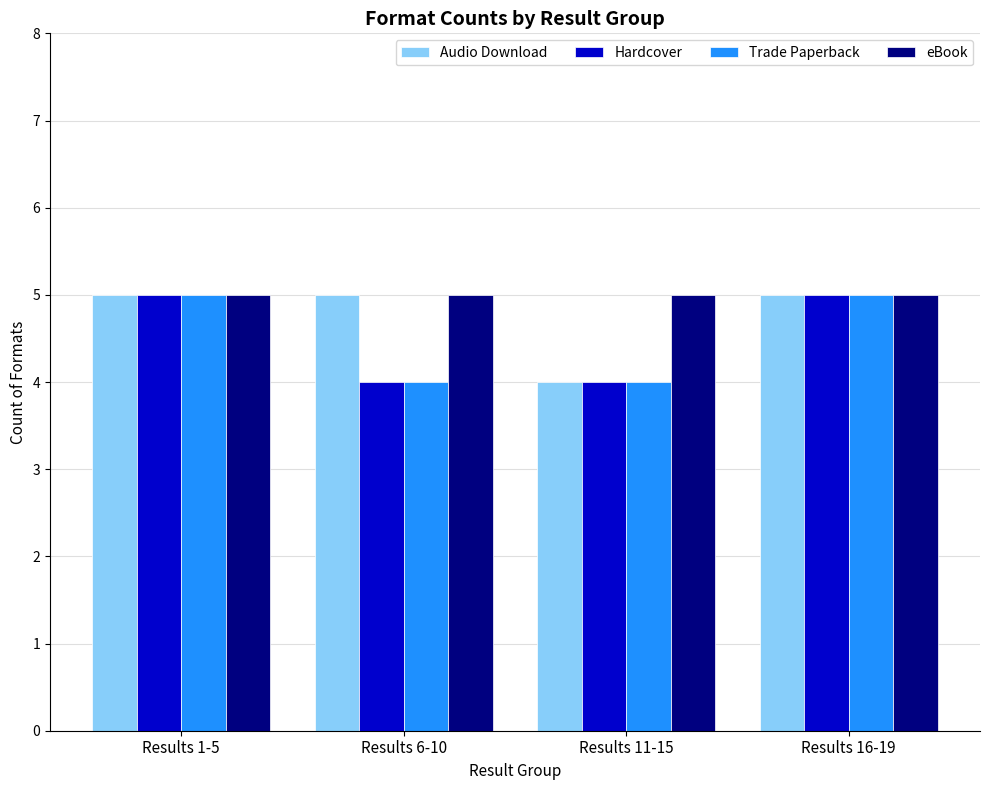

How many categories are shown in the chart?

4